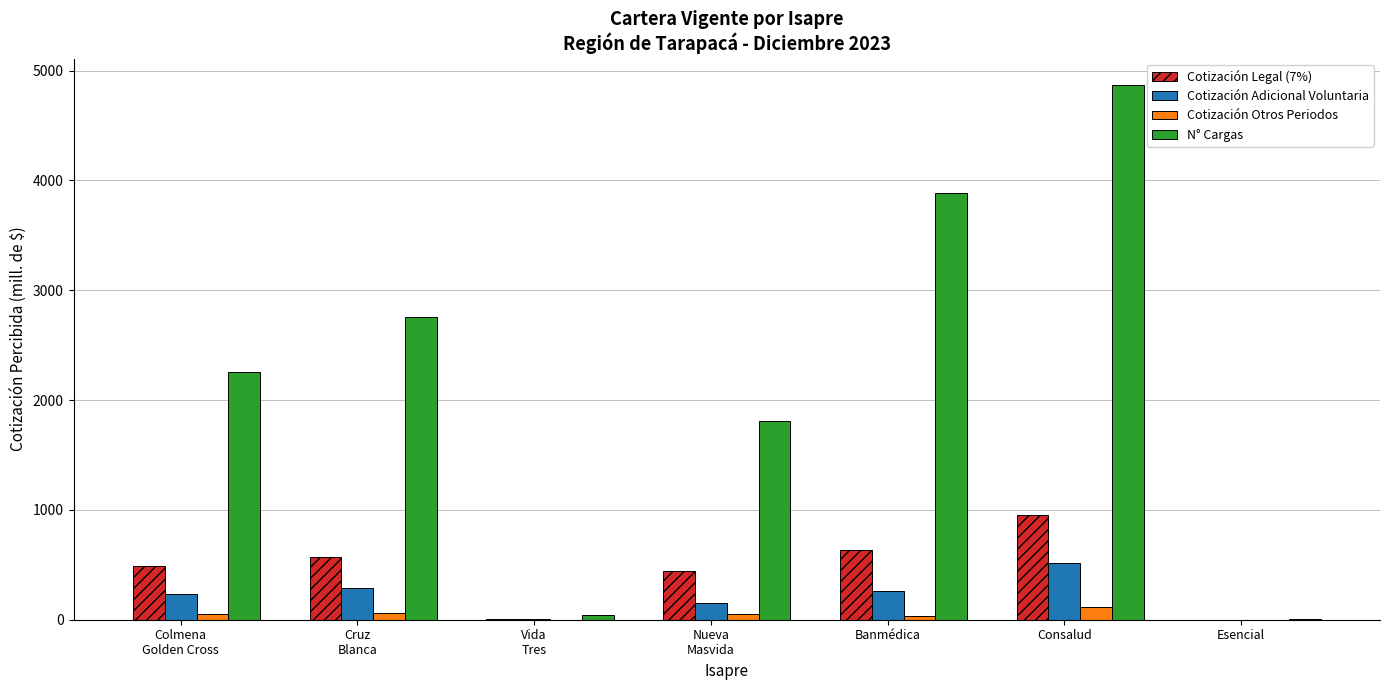

What is the difference between the Cotización Adicional Voluntaria values at Colmena
Golden Cross and Banmédica?

26.2